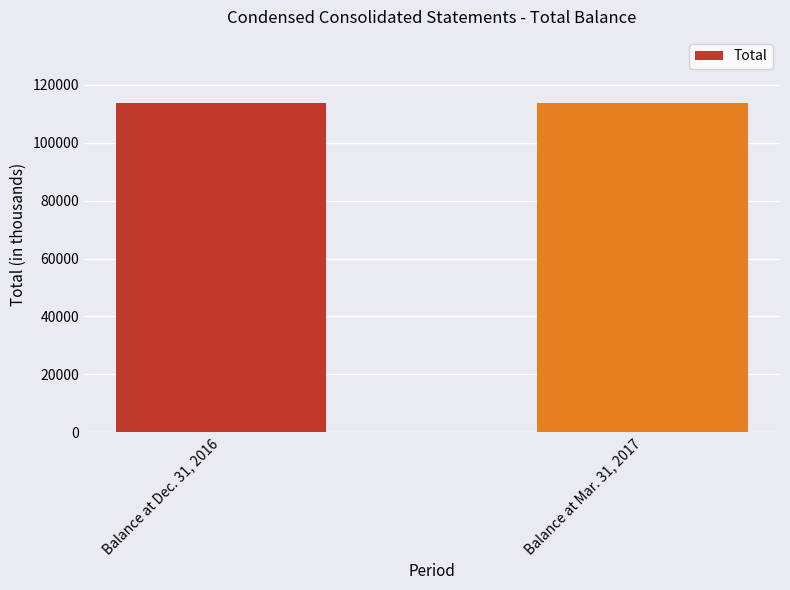

Rank the categories by value from lowest to highest.

Balance at Mar. 31, 2017, Balance at Dec. 31, 2016